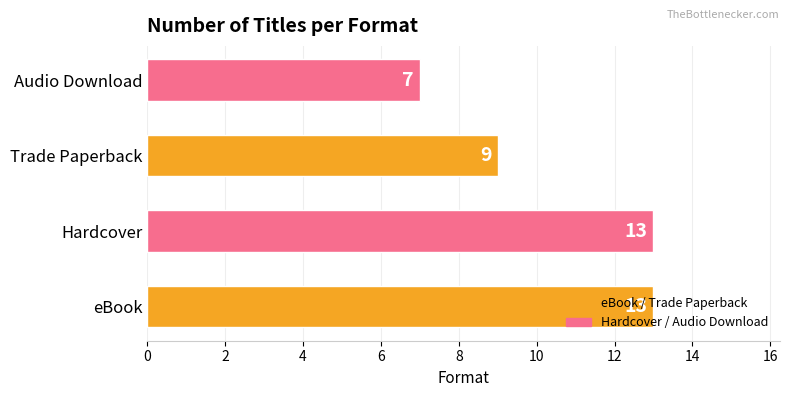

The chart shows a value of 3 at Trade Paperback. True or false?

False